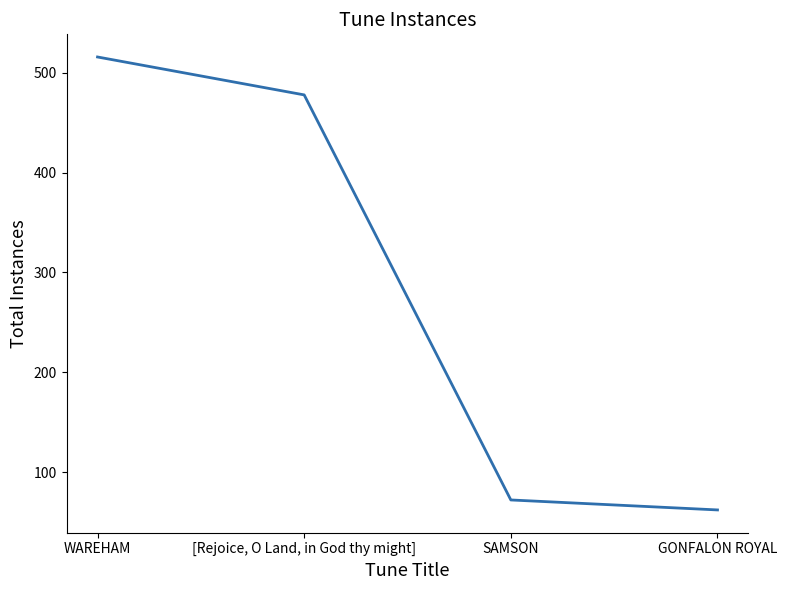

Where is the data nearest to the value 289?

[Rejoice, O Land, in God thy might]